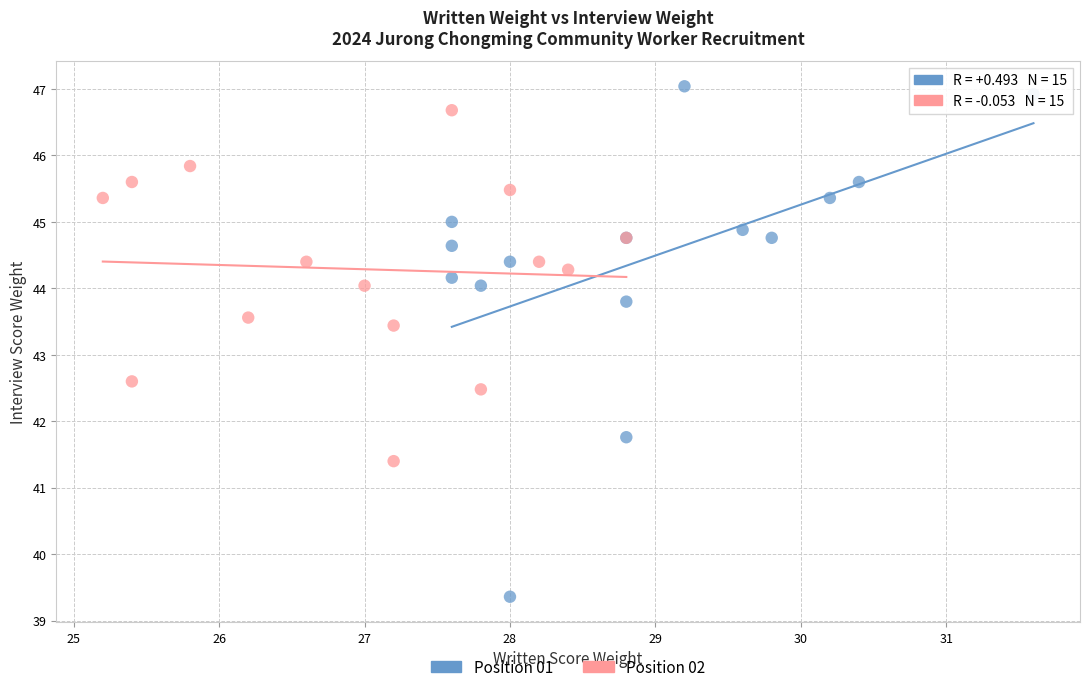

Which series contains the highest Y value?

Position 01